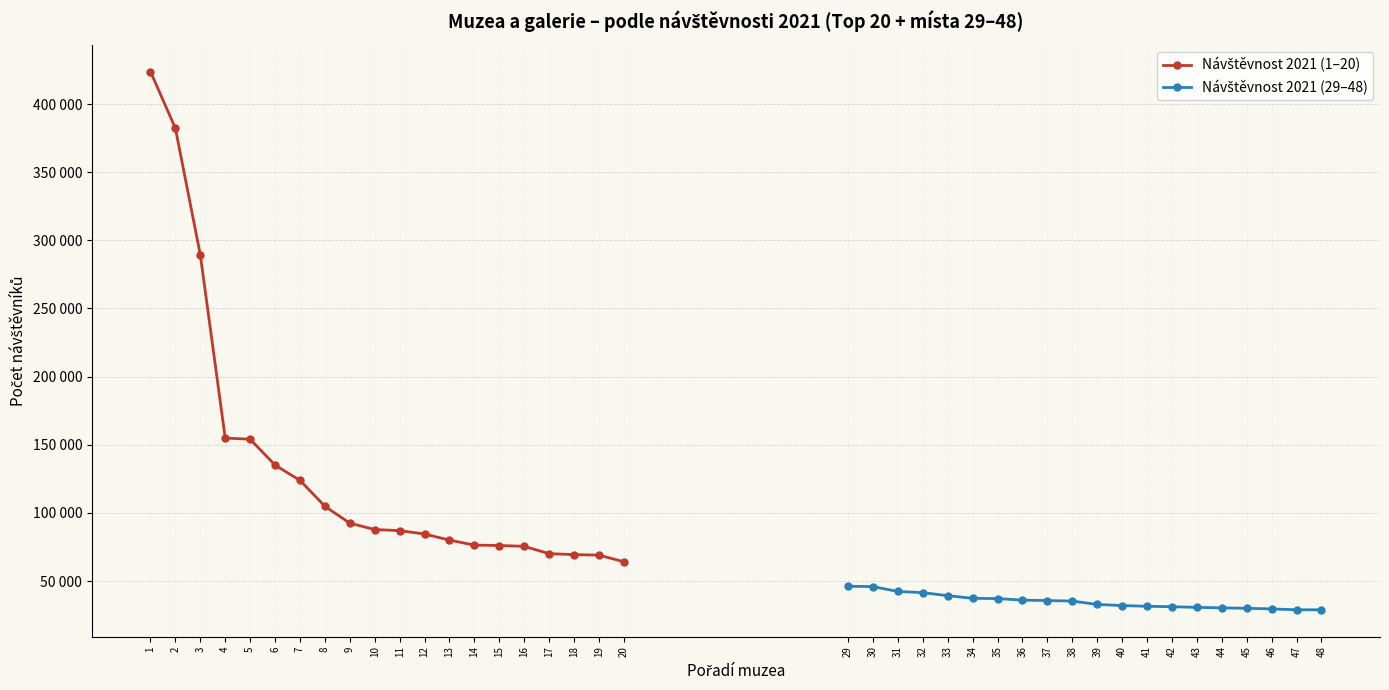

The Návštěvnost 2021 (1–20) series shows 76082 at 15. True or false?

True